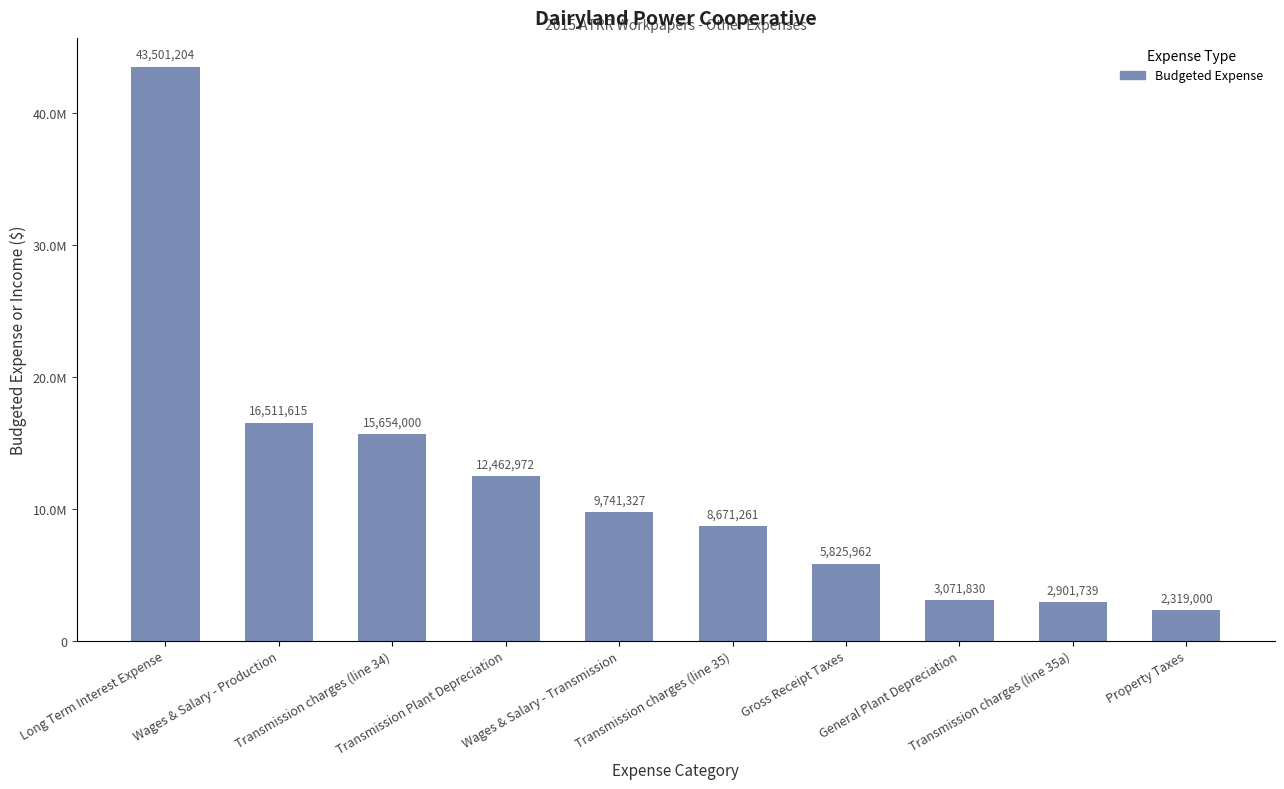

Rank the categories by value from highest to lowest.

Long Term Interest Expense, Wages & Salary - Production, Transmission charges (line 34), Transmission Plant Depreciation, Wages & Salary - Transmission, Transmission charges (line 35), Gross Receipt Taxes, General Plant Depreciation, Transmission charges (line 35a), Property Taxes